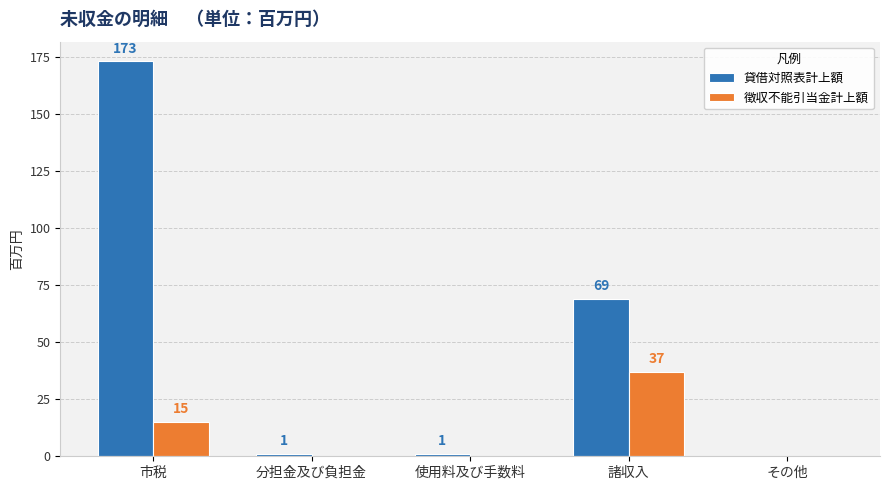

What is the greatest value displayed?

173